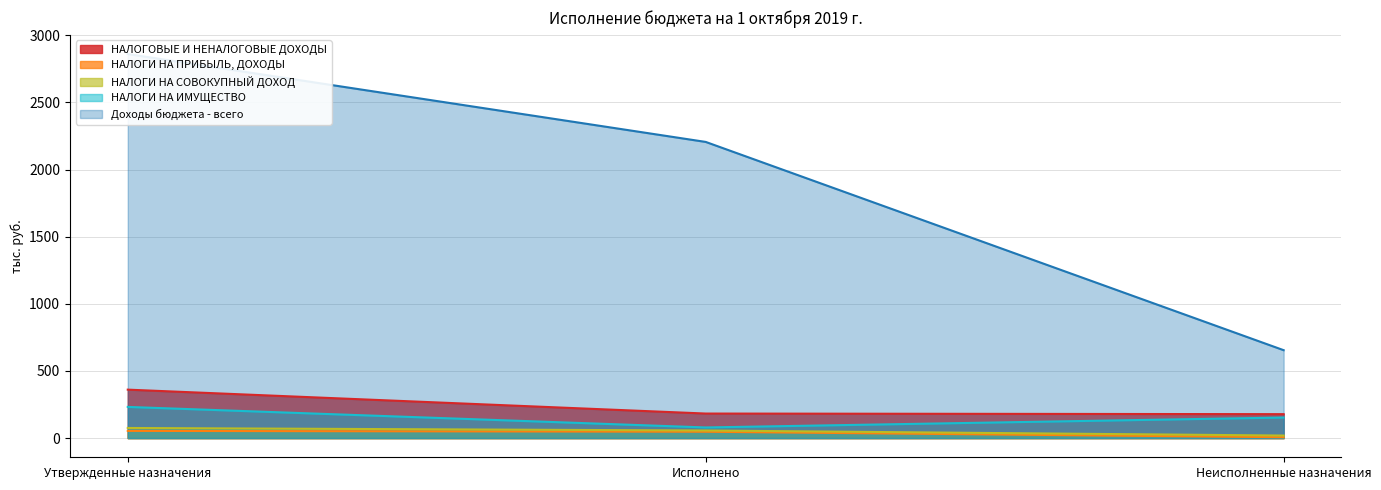

What is the label of the 3rd point from the right?

Утвержденные назначения